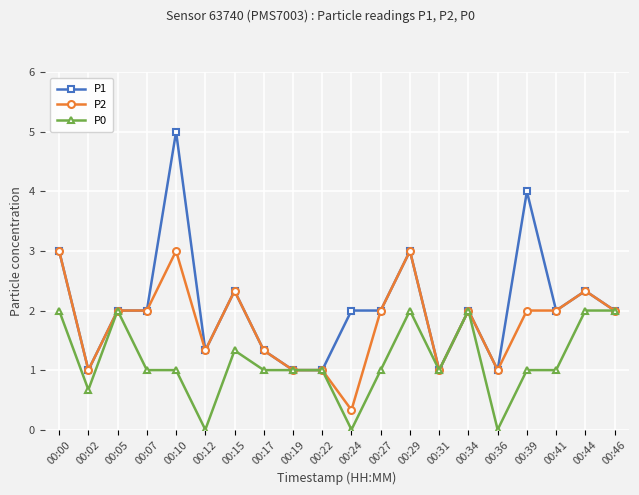

Which series has the largest range (max minus min)?

P1